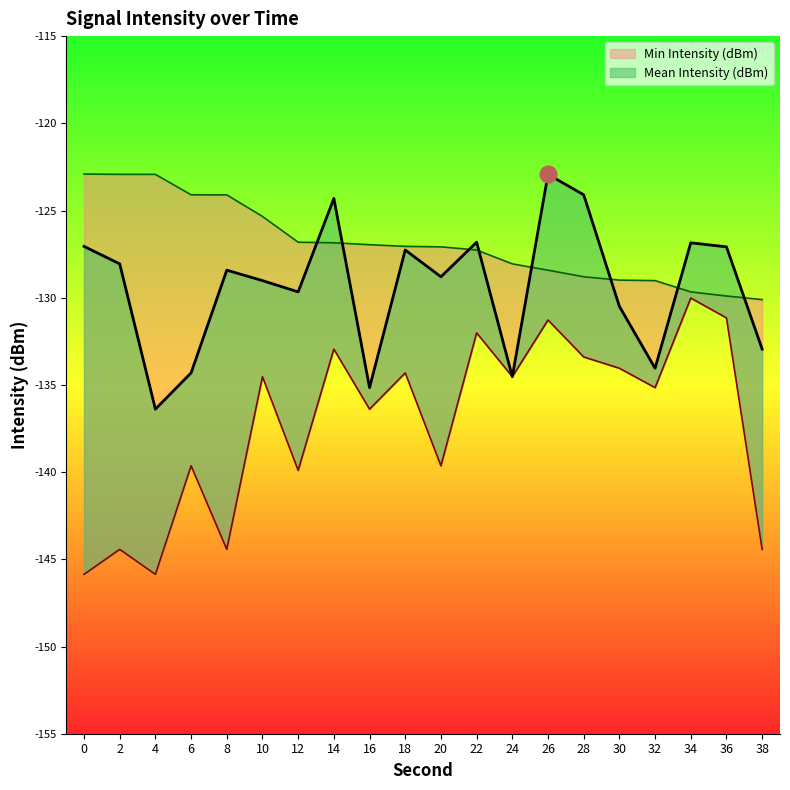

True or false: Mean Intensity (dBm) and Min Intensity (dBm) cross at least once.

False